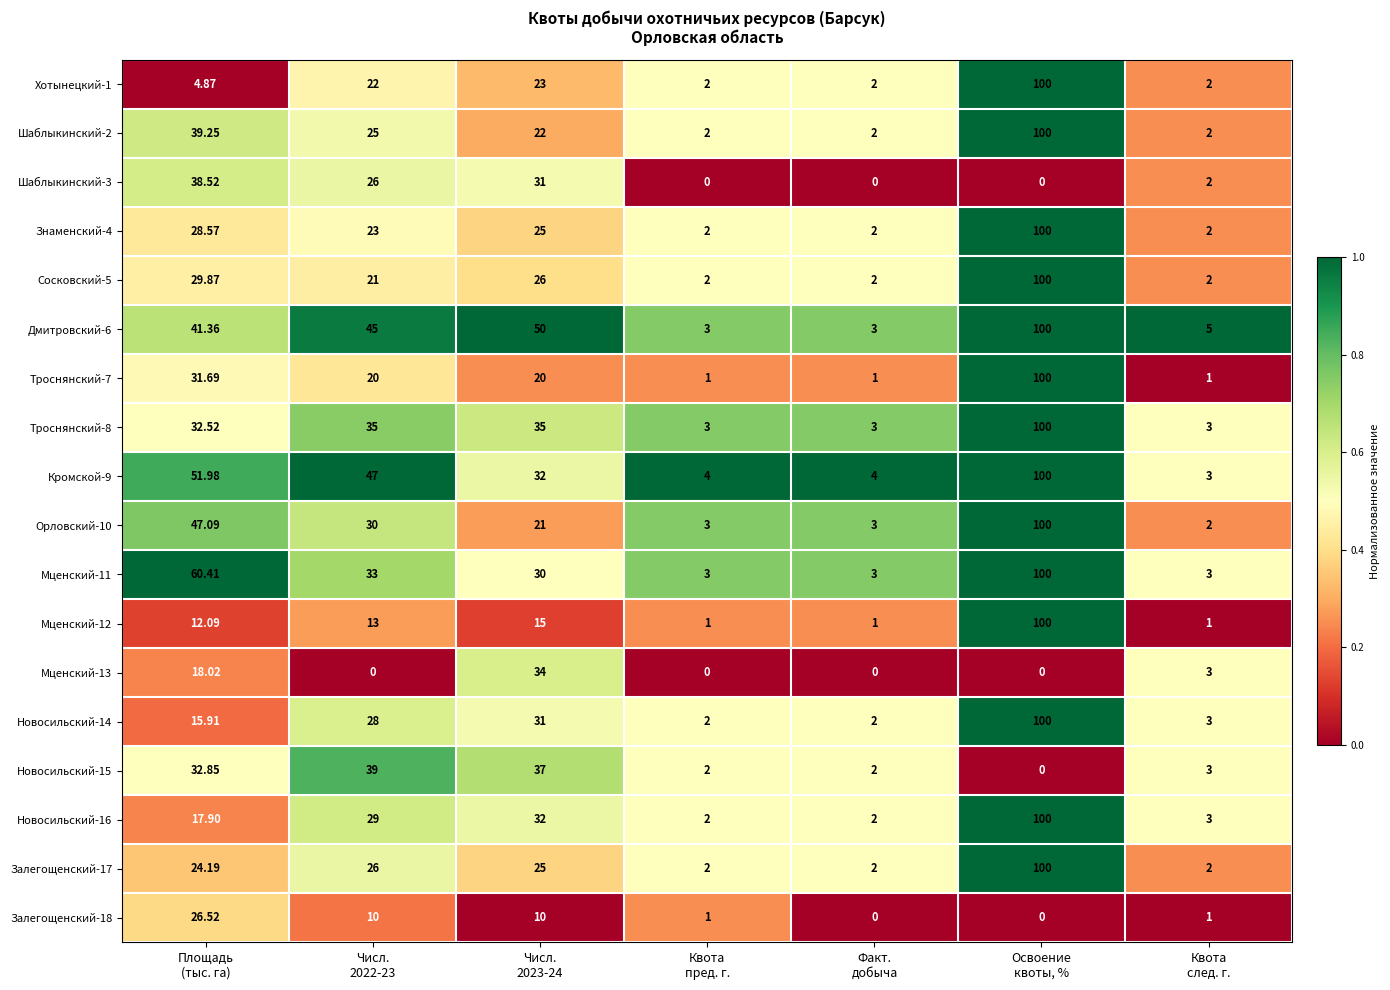

How many distinct data groups are displayed?

18